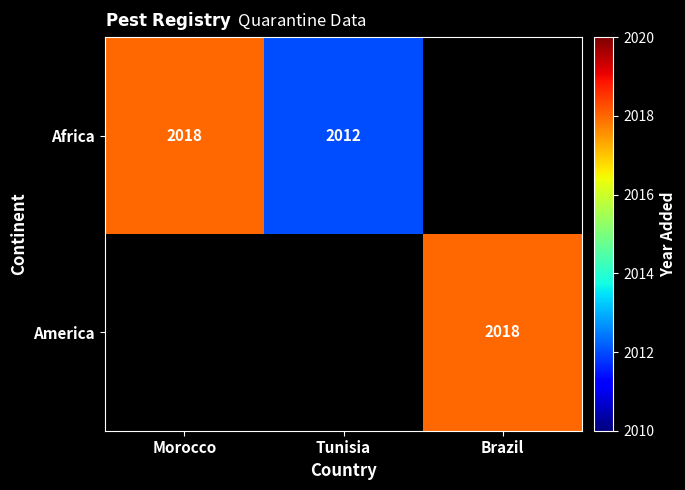

True or false: America has a value of 2018 at Brazil.

True